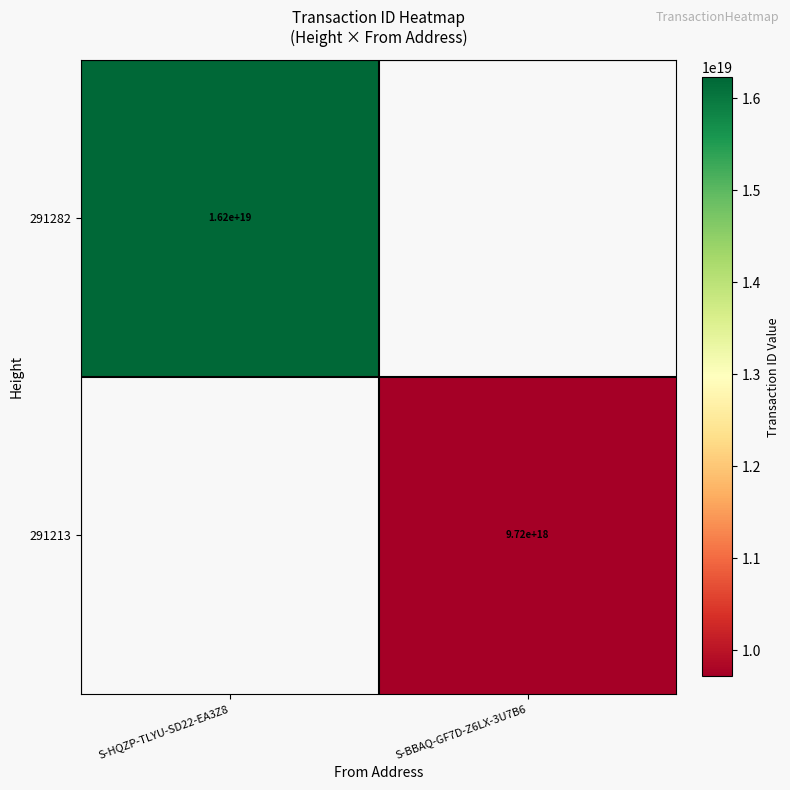

The 291213 series shows 4020355781584520704 at S-BBAQ-GF7D-Z6LX-3U7B6. True or false?

False